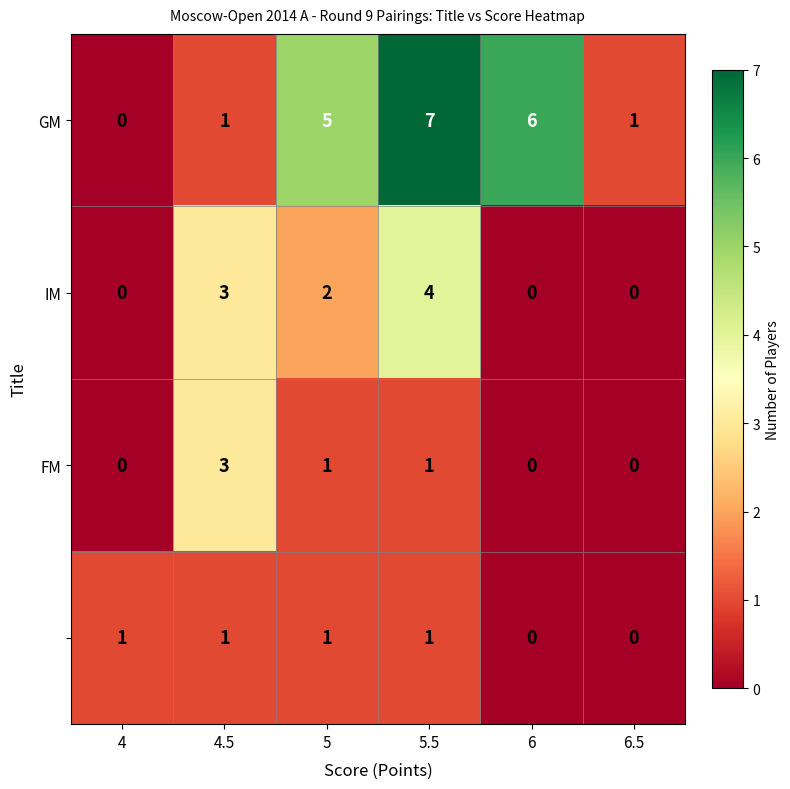

What is the difference between the highest and lowest values at 5?

4